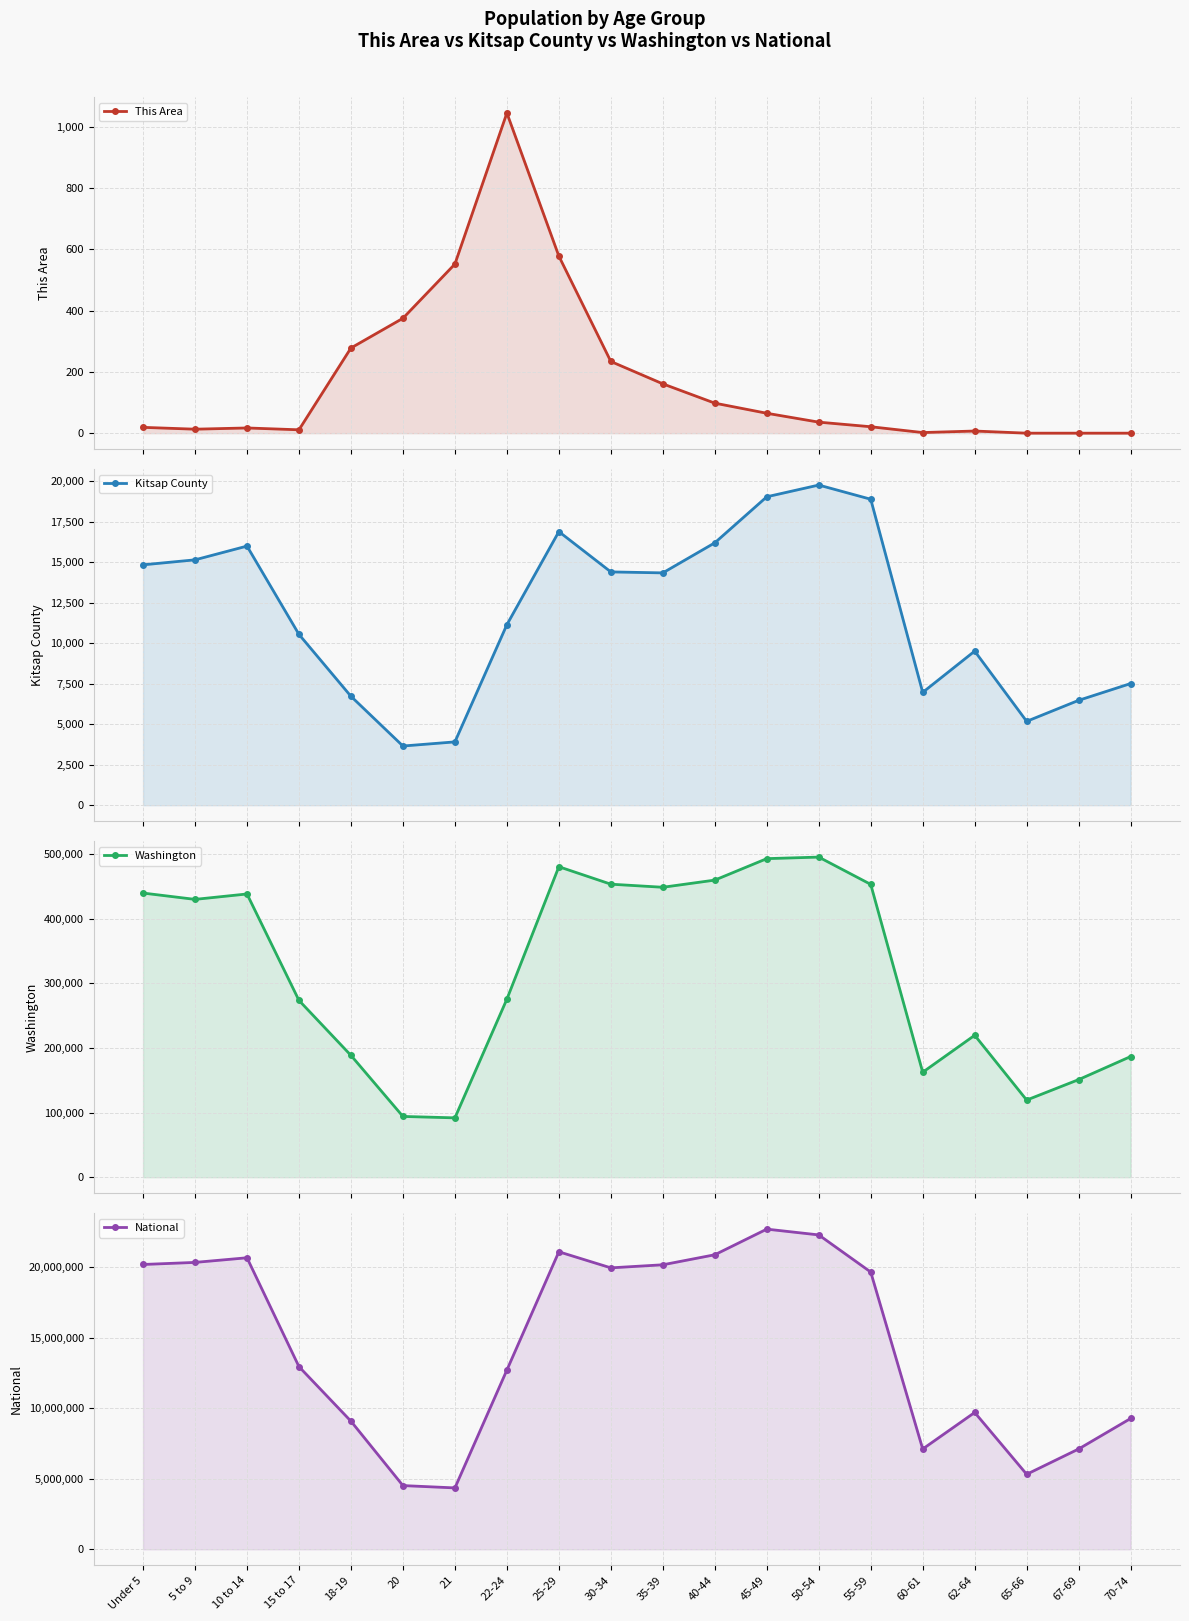

What is the average value of the National series?

14509549